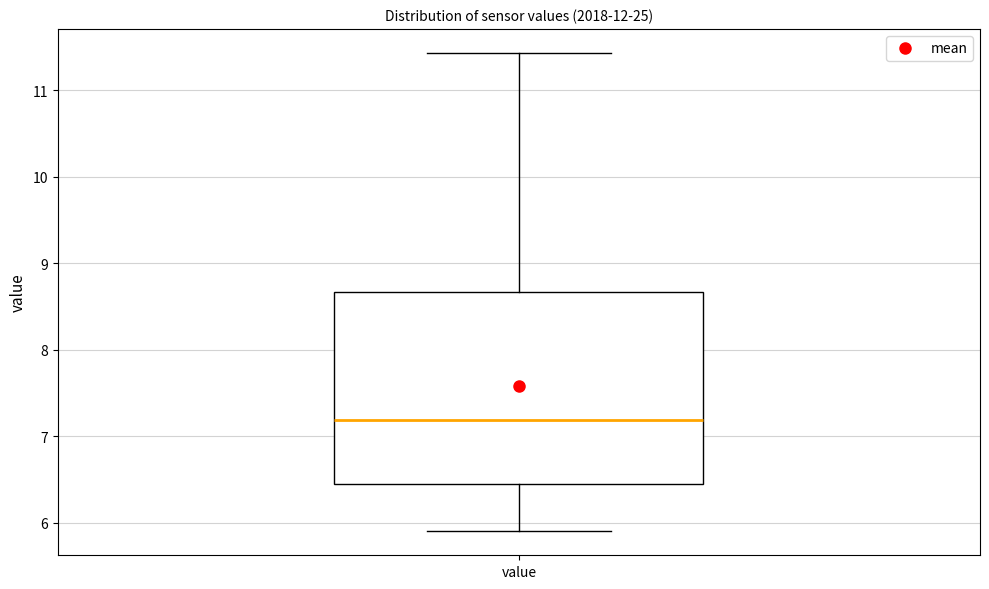

Read this box plot against the y-axis: the position of the median line, the range covered by the box, and the ends of both whiskers. The values are not printed on the chart, so give them approximately, as read against the axis.

median 7.2, box 6.5 to 8.7, whiskers 5.9 to 11.4